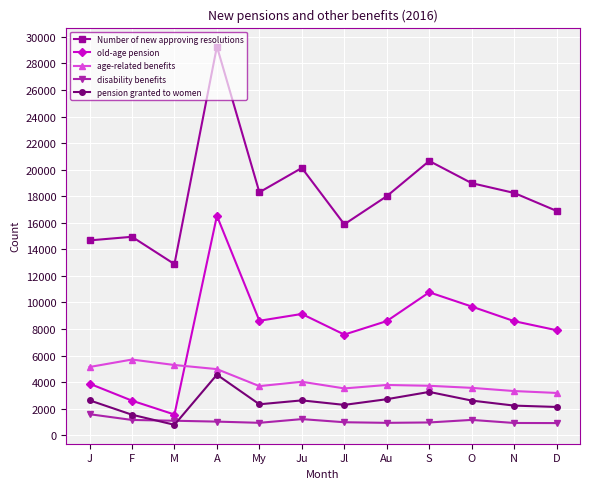

What is the difference between the maximum and minimum values in the age-related benefits series?

2516